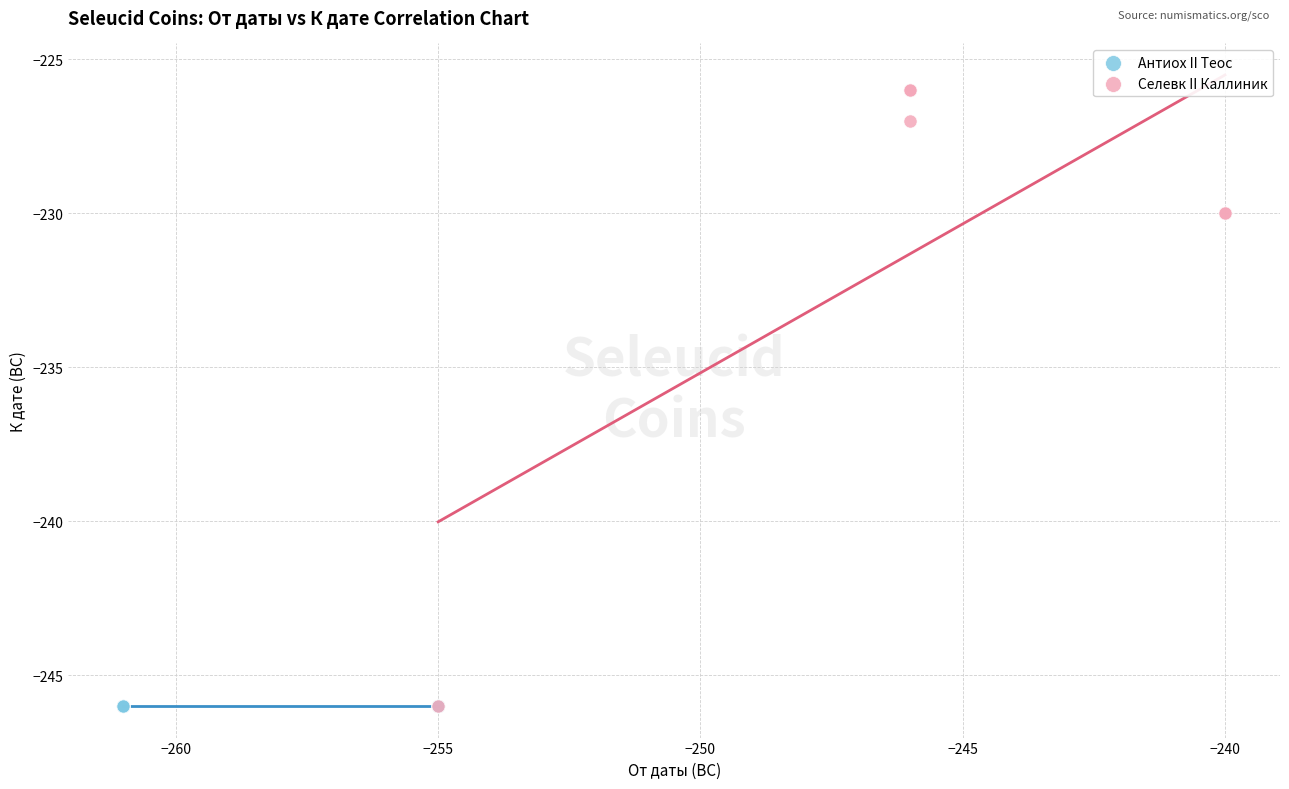

Which series contains the highest Y value?

Селевк II Каллиник